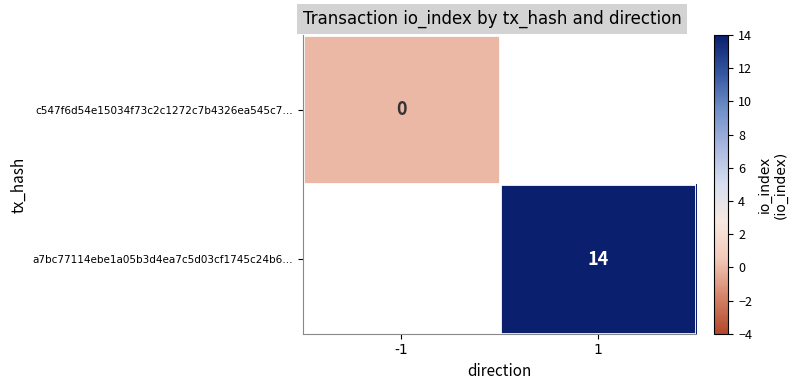

Count the number of data series in this chart.

2